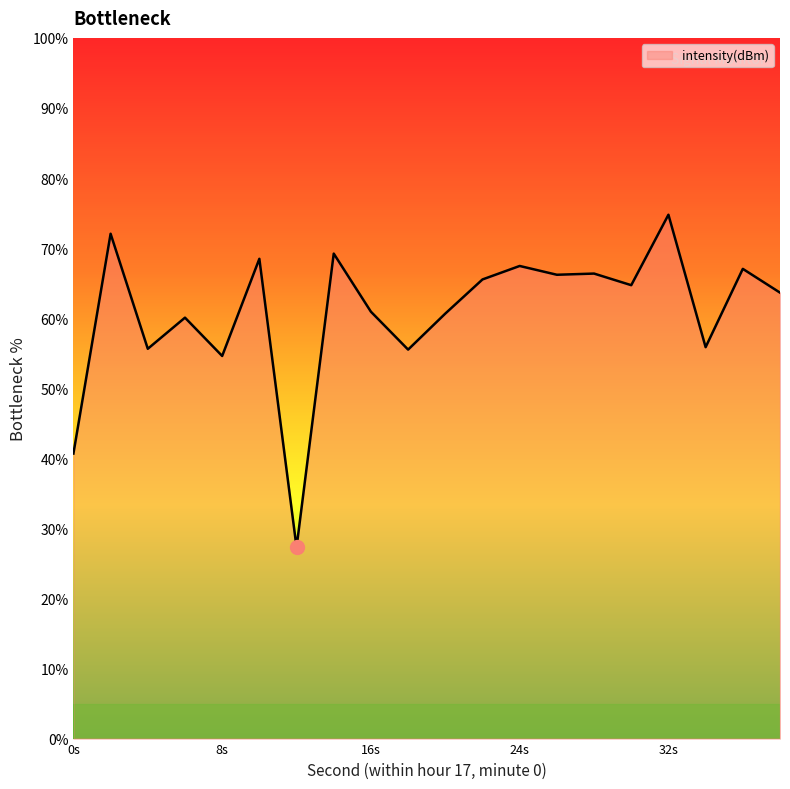

What is the difference between the maximum and minimum values?

47.5